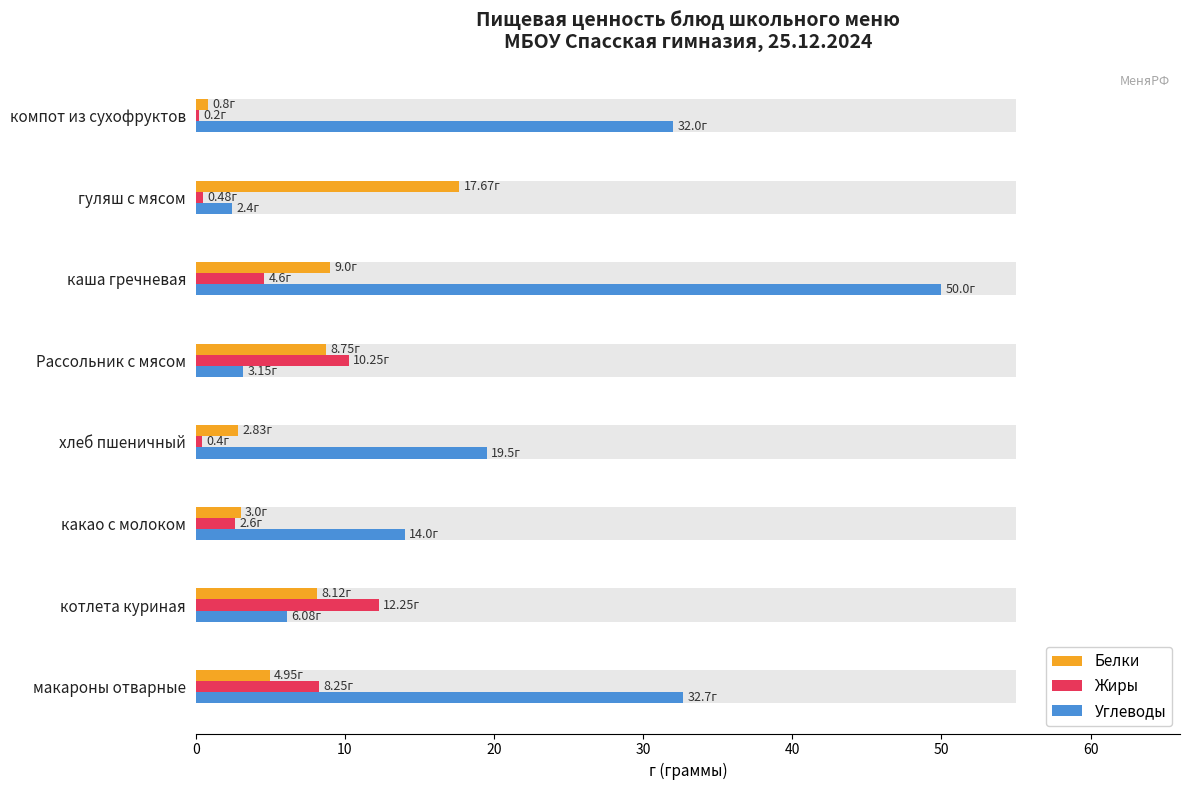

What is the minimum value shown in the chart?

0.2